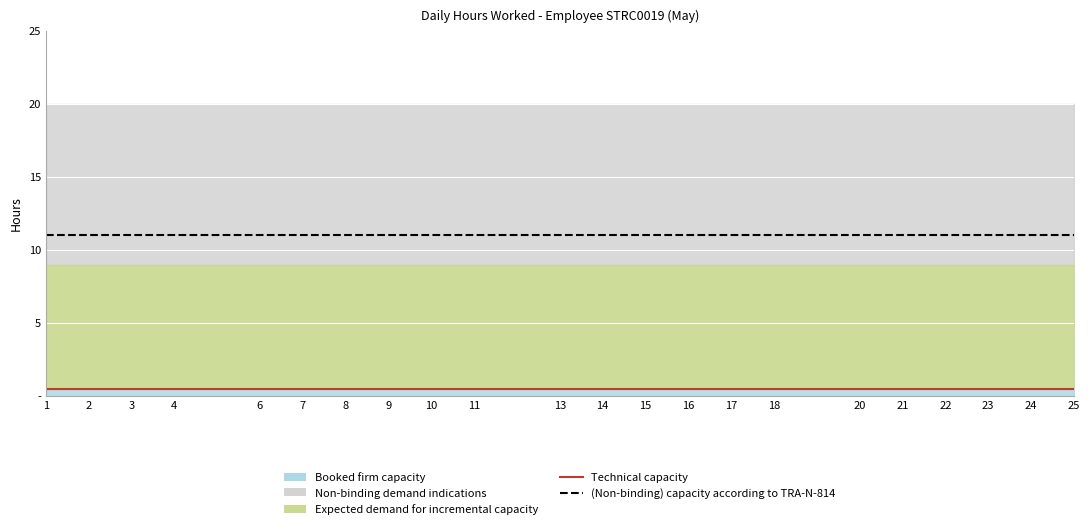

Which has a higher value, 9 or 11?

9